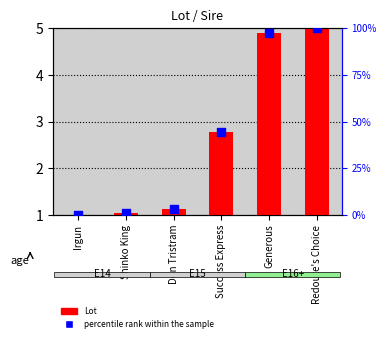

At which category is the sum across all series the highest?

Redoute's Choice